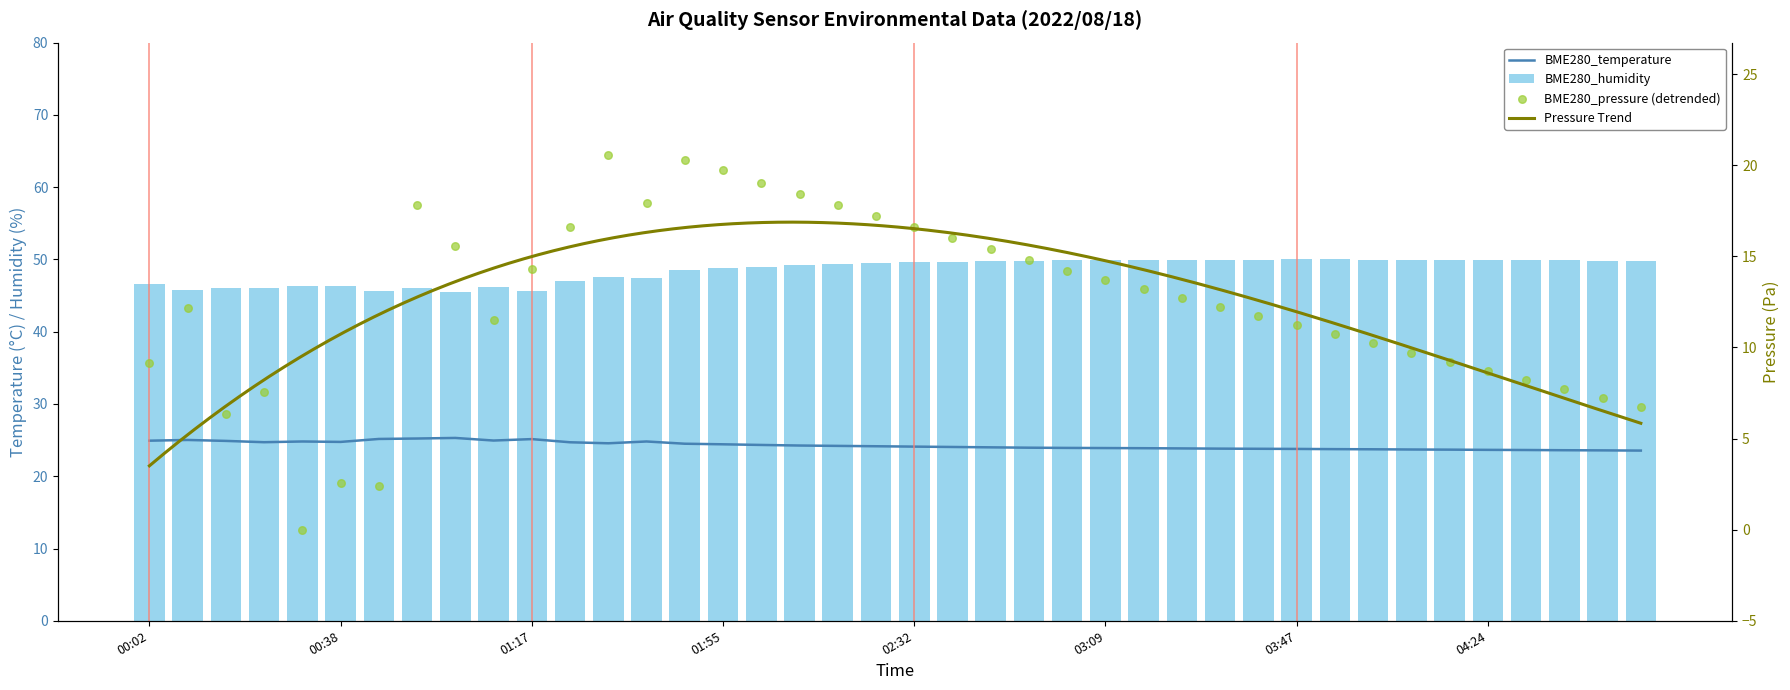

At how many categories does at least one series exceed 43?

40